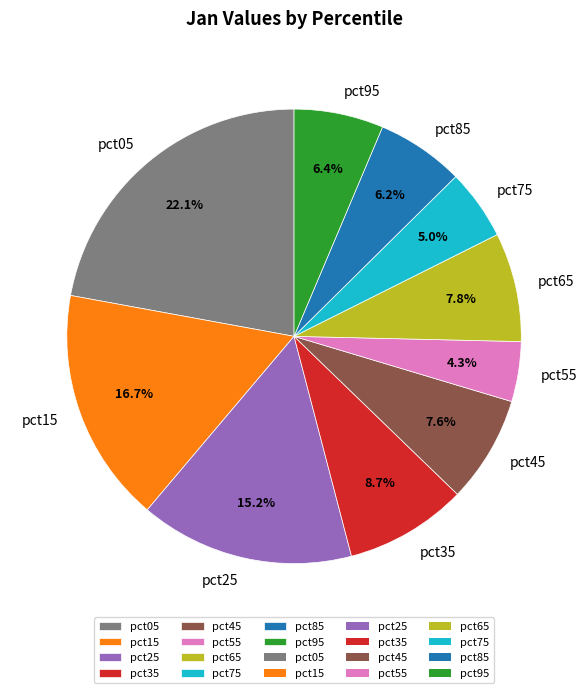

Is there a majority slice in this chart?

No